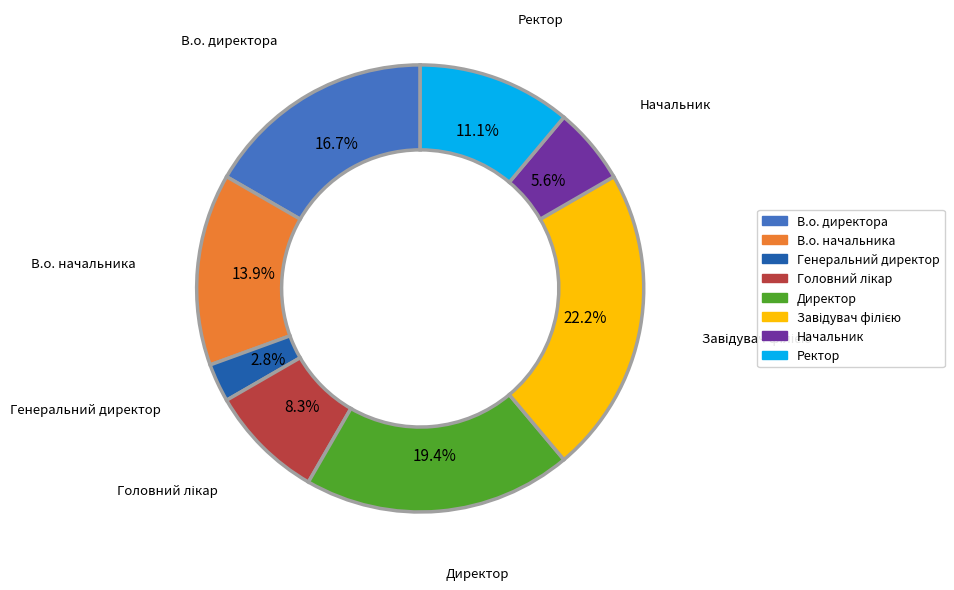

What is the ratio of the value at В.о. директора to the value at Генеральний директор?

6.0